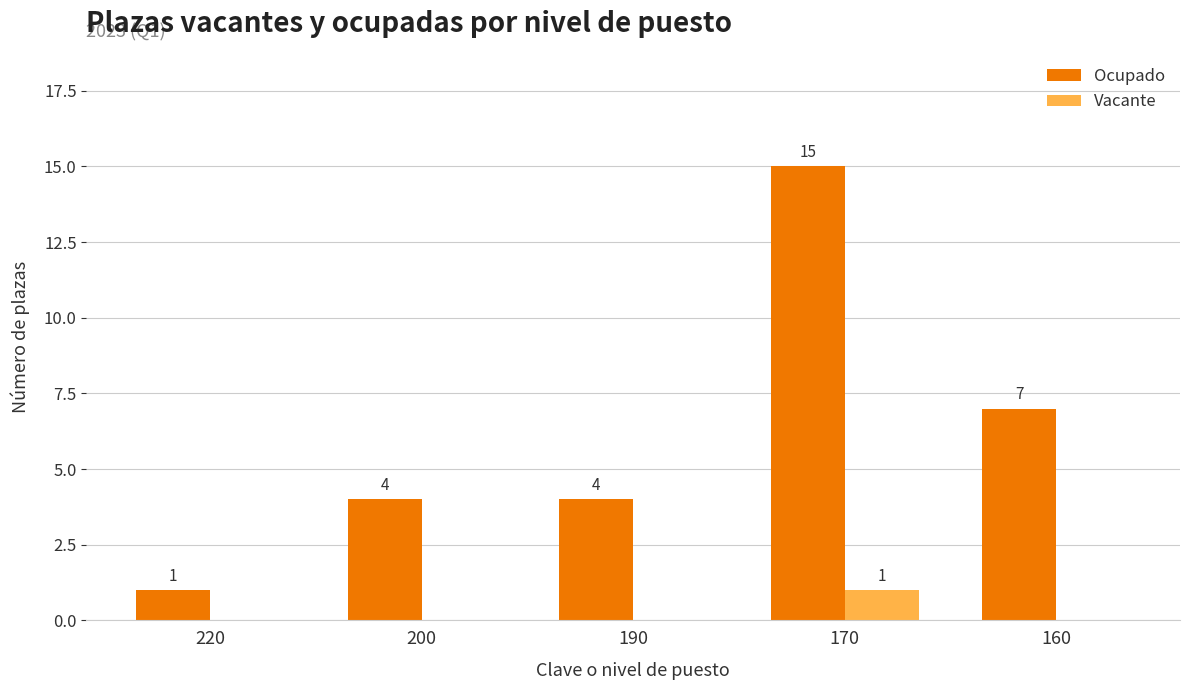

What is the difference between the Vacante values at 190 and 170?

1